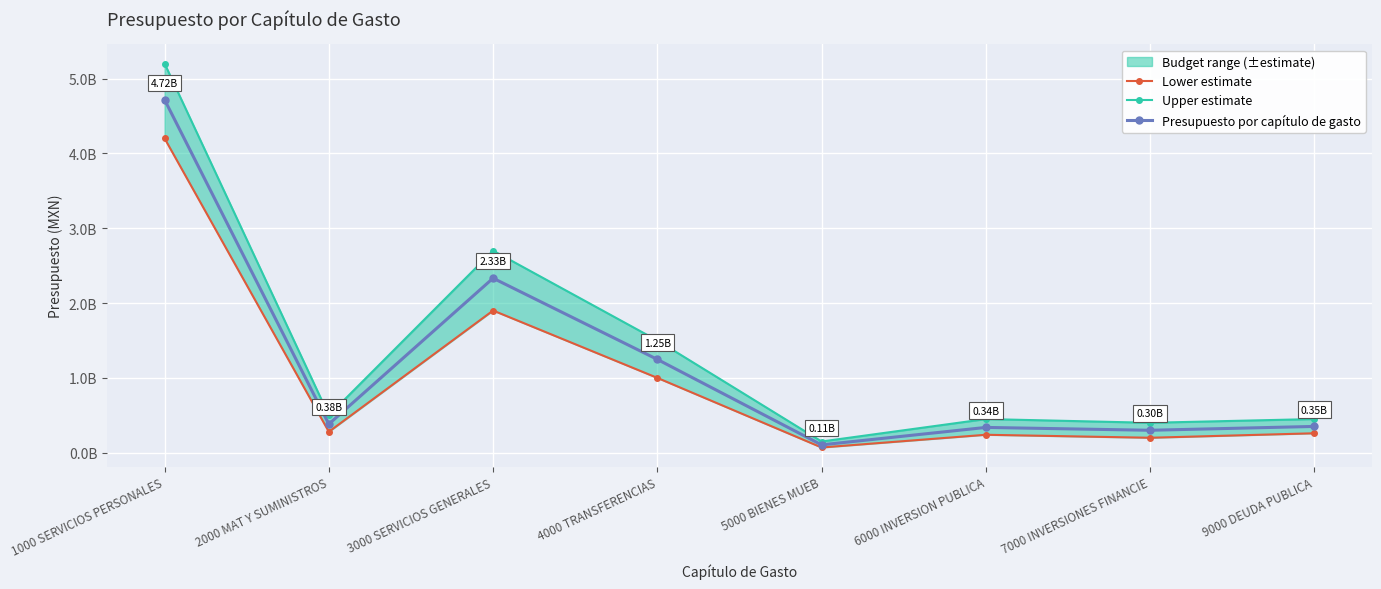

Which category has the lowest value in the Presupuesto por capítulo de gasto series?

5000 BIENES MUEB